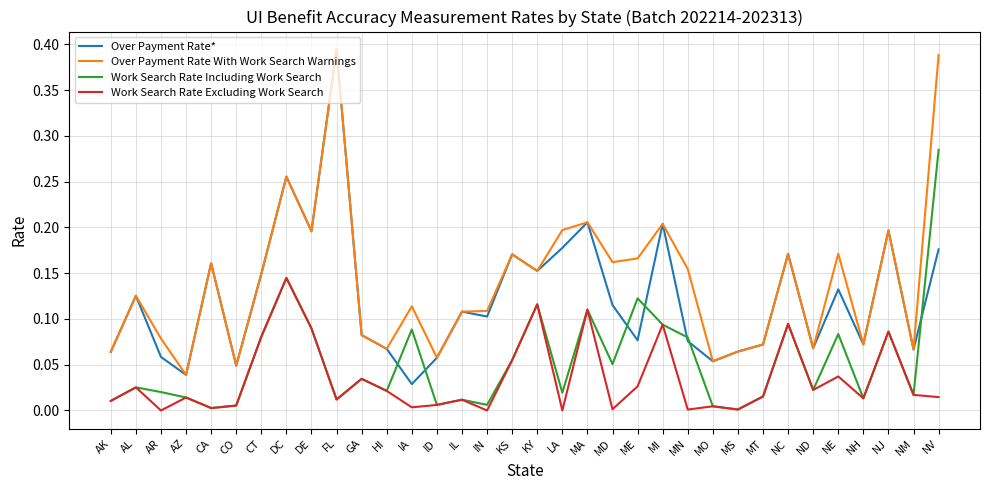

Which series has the largest total across all categories?

Over Payment Rate With Work Search Warnings